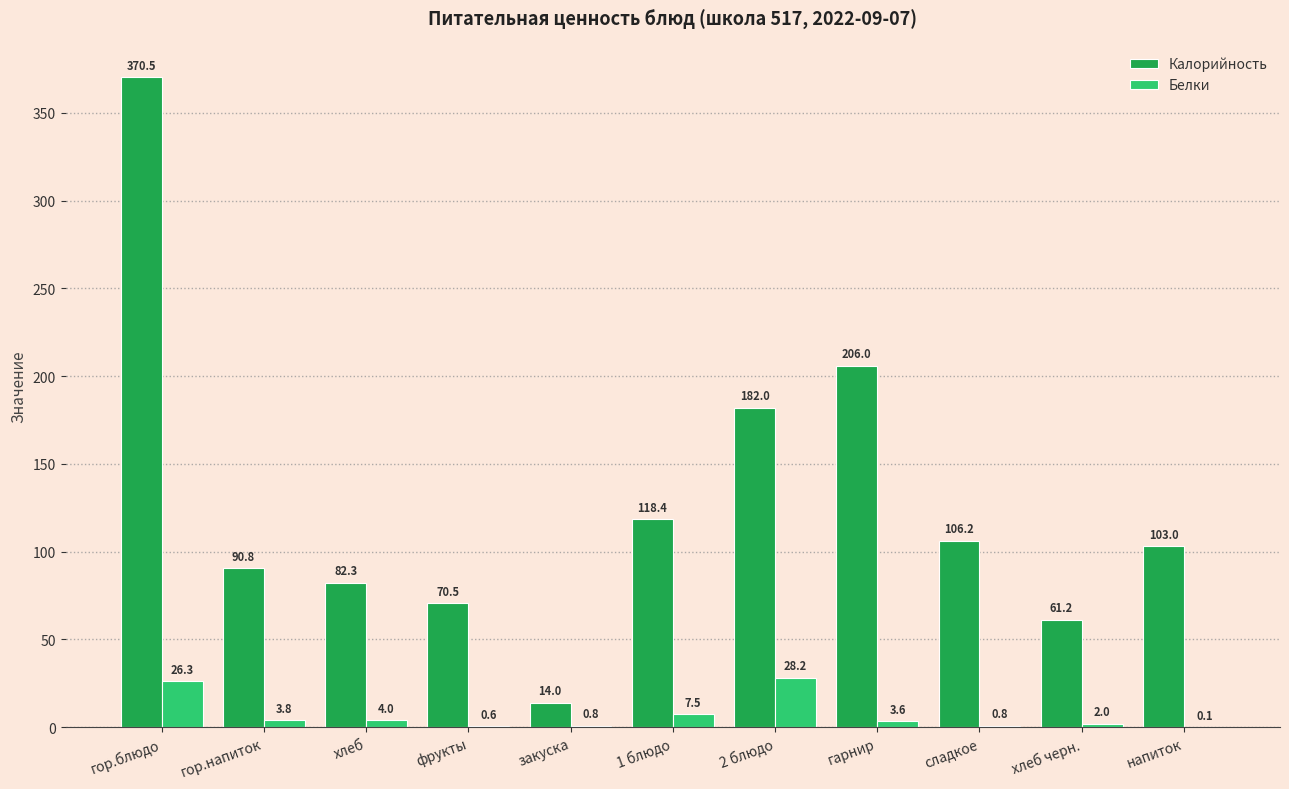

How many distinct data groups are displayed?

2